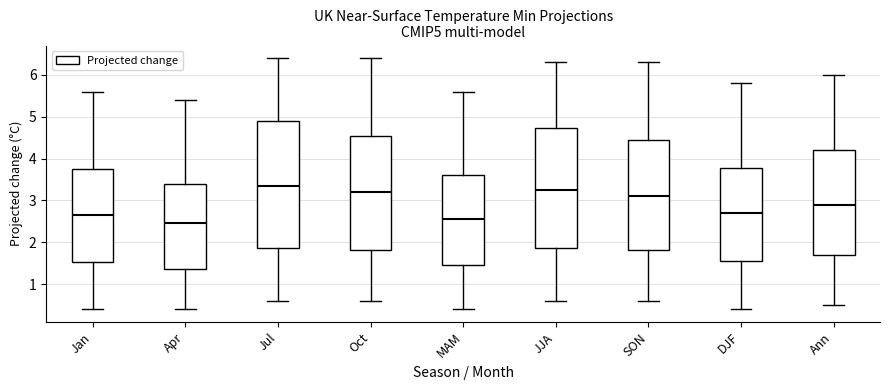

Which box's median line is the highest?

Jul